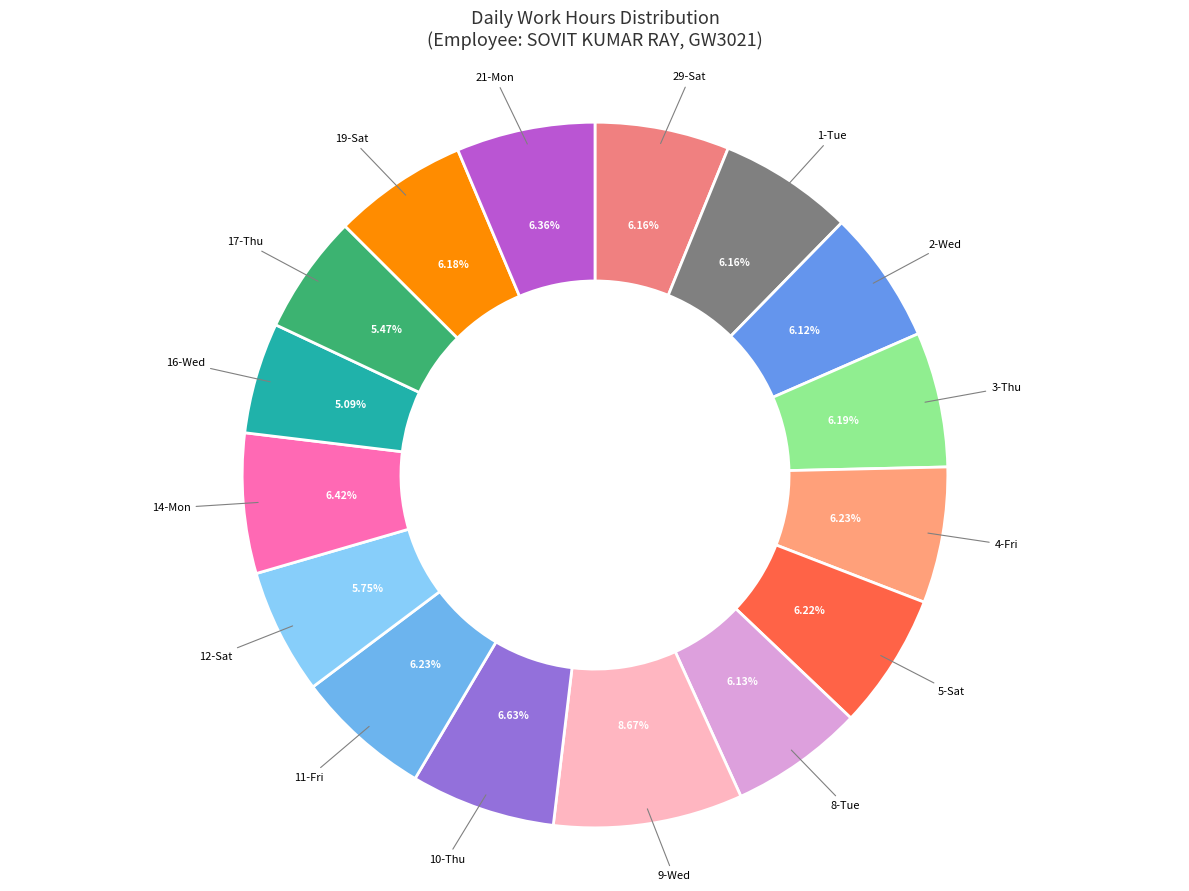

How many segments does this pie chart have?

16